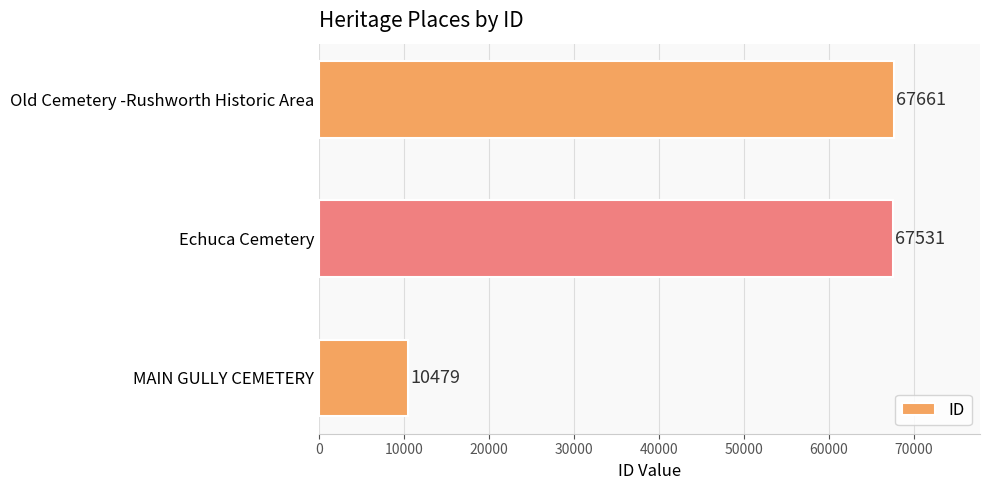

Are the bars grouped side by side (vs. stacked)?

No